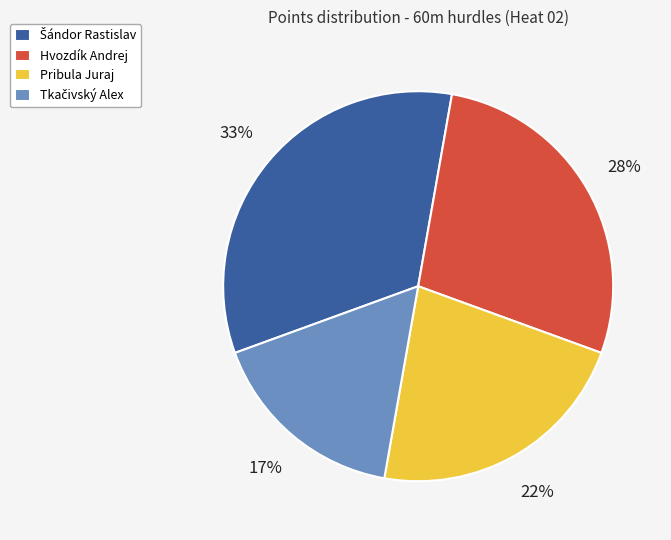

Is it true that Hvozdík Andrej is 36% of the pie?

False